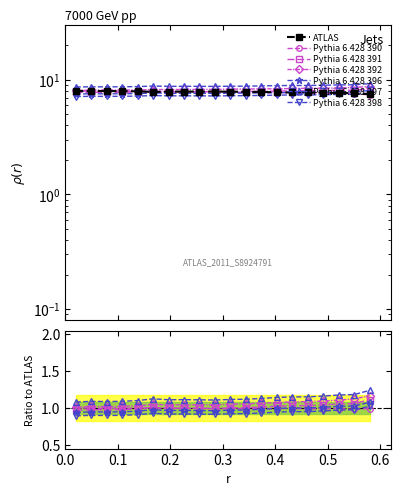

What is the value of the Pythia 6.428 391 point at the 18th from the left?

9.0